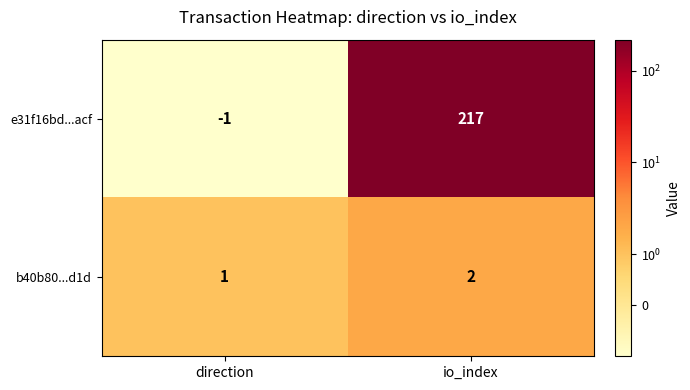

How many series are shown in this chart?

2